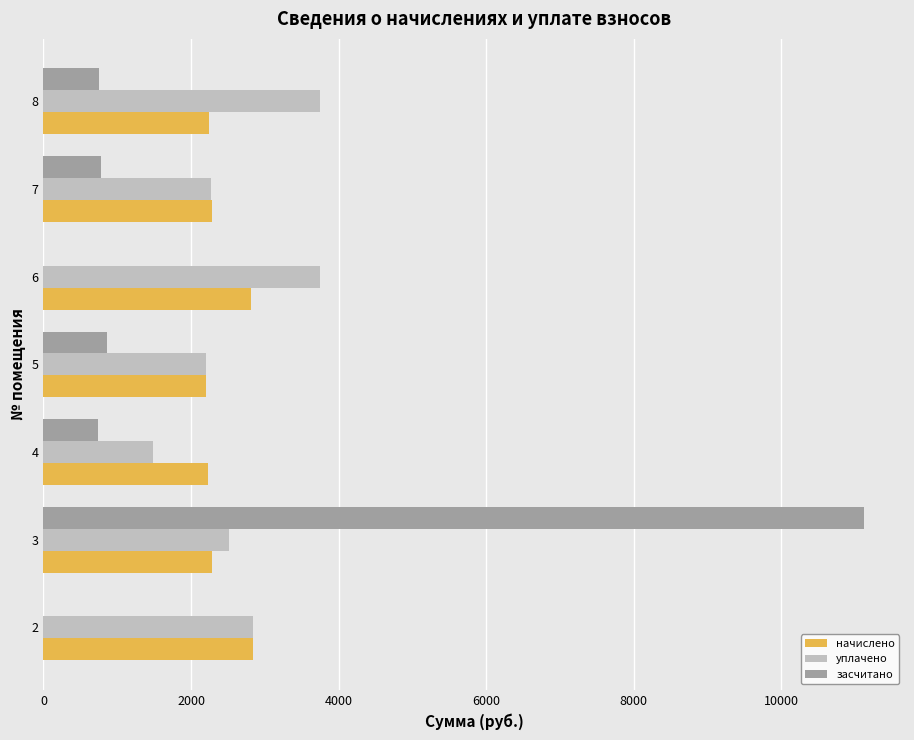

What are all the series names shown in the legend?

начислено, уплачено, засчитано